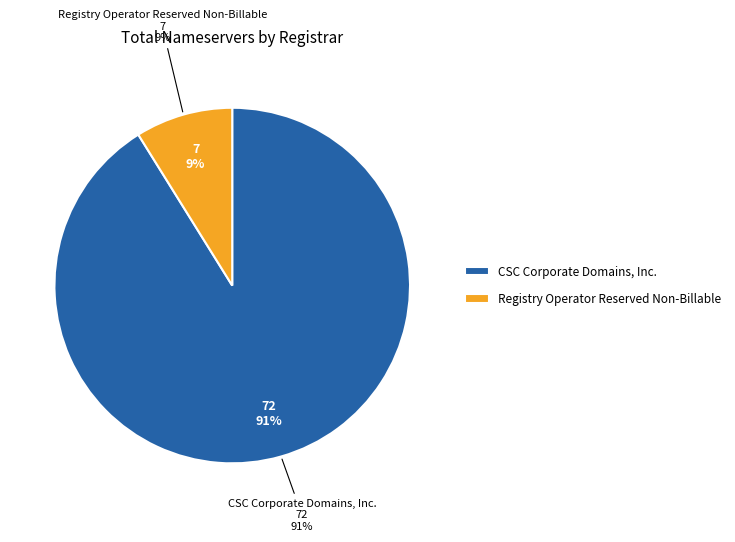

To the nearest percent, what is the combined percentage of CSC Corporate Domains, Inc. and Registry Operator Reserved Non-Billable?

100%